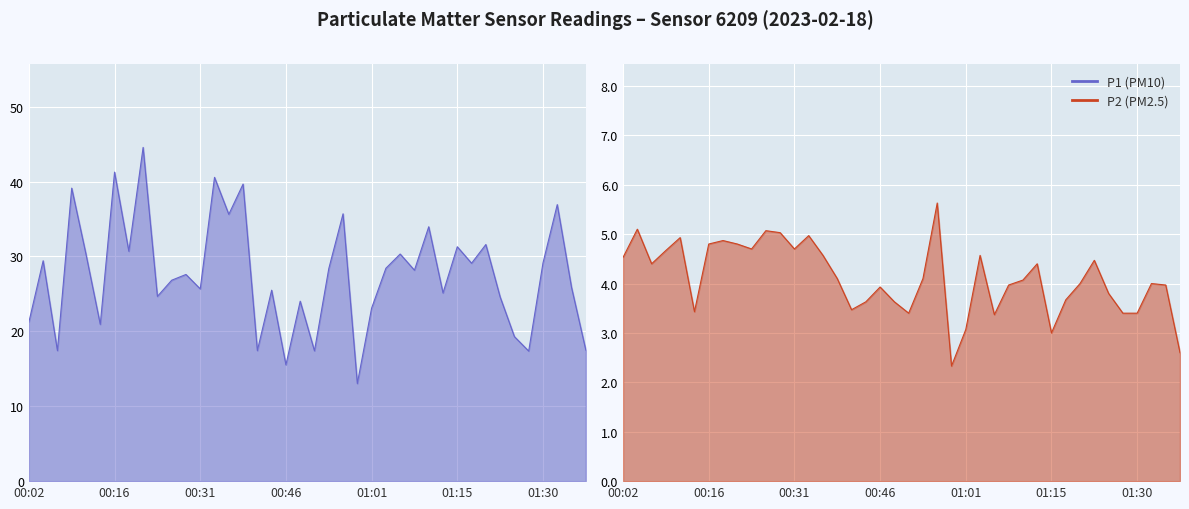

Is it true that P1 equals 58.4 at 00:39?

False